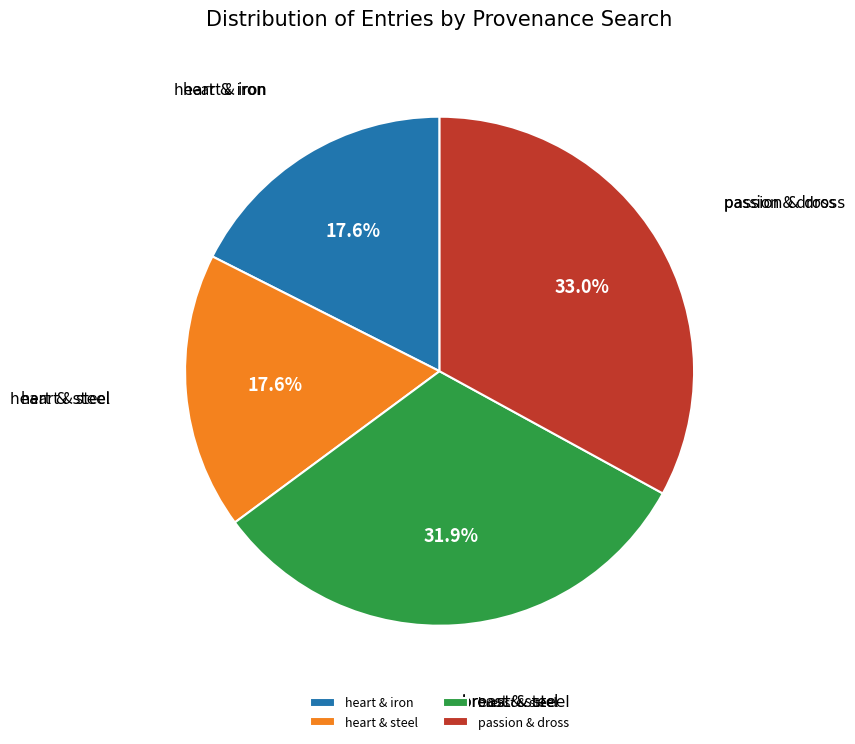

Which has a higher value, breast & steel or heart & iron?

breast & steel